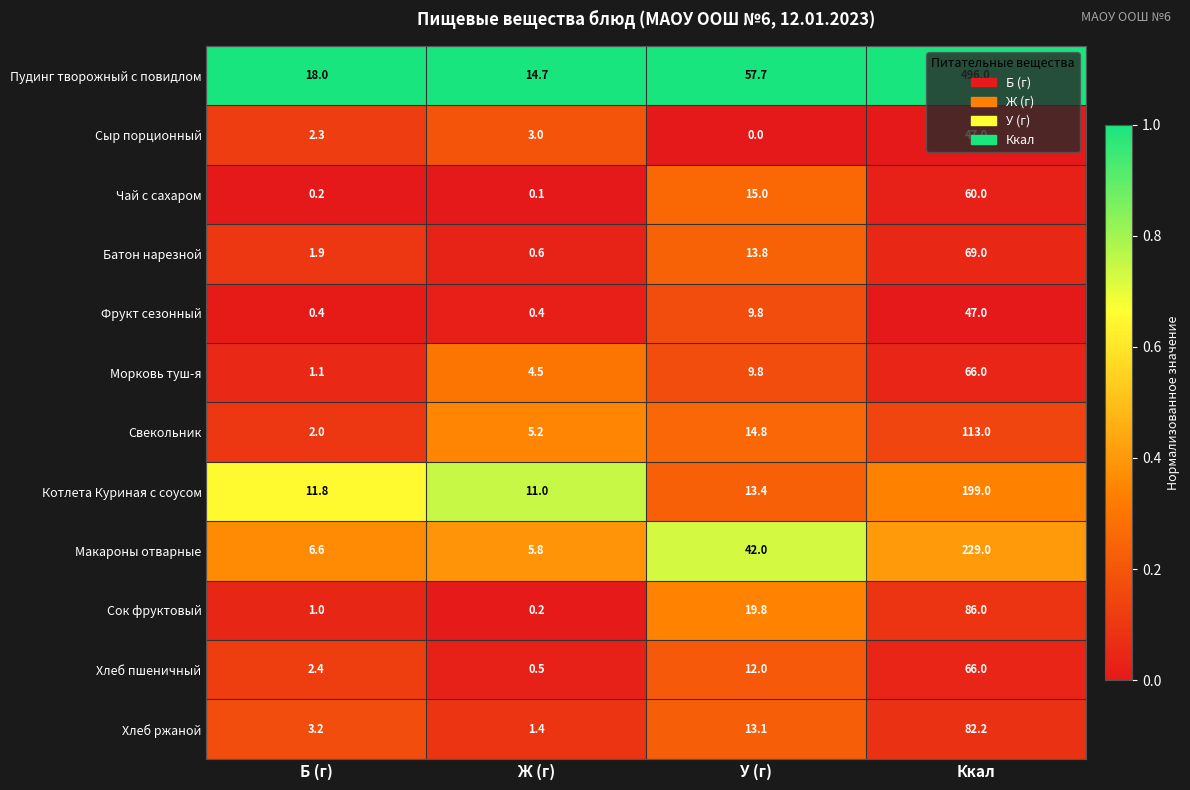

Which series has the largest range (max minus min)?

Пудинг творожный с повидлом